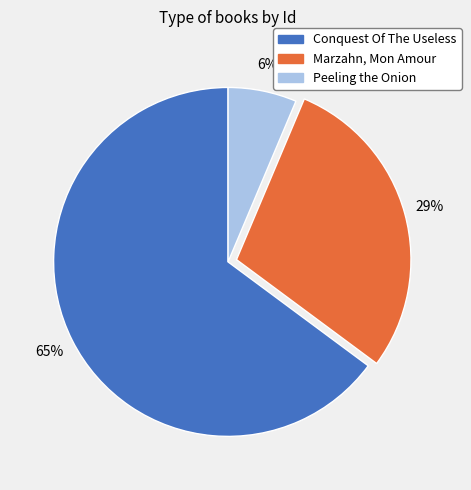

True or false: Peeling the Onion accounts for 6% of the total.

True